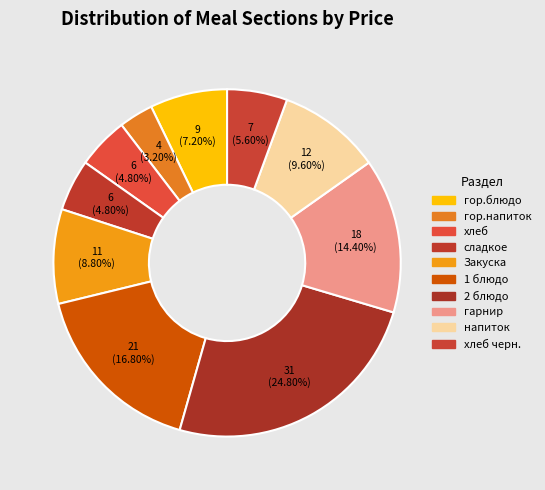

How many segments does this pie chart have?

10